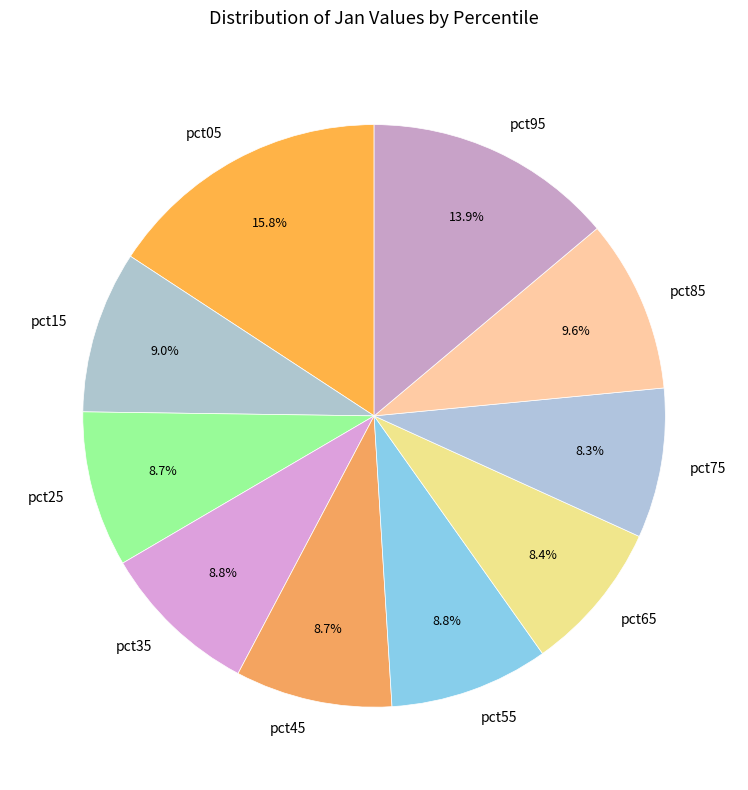

How many slices are in this pie chart?

10